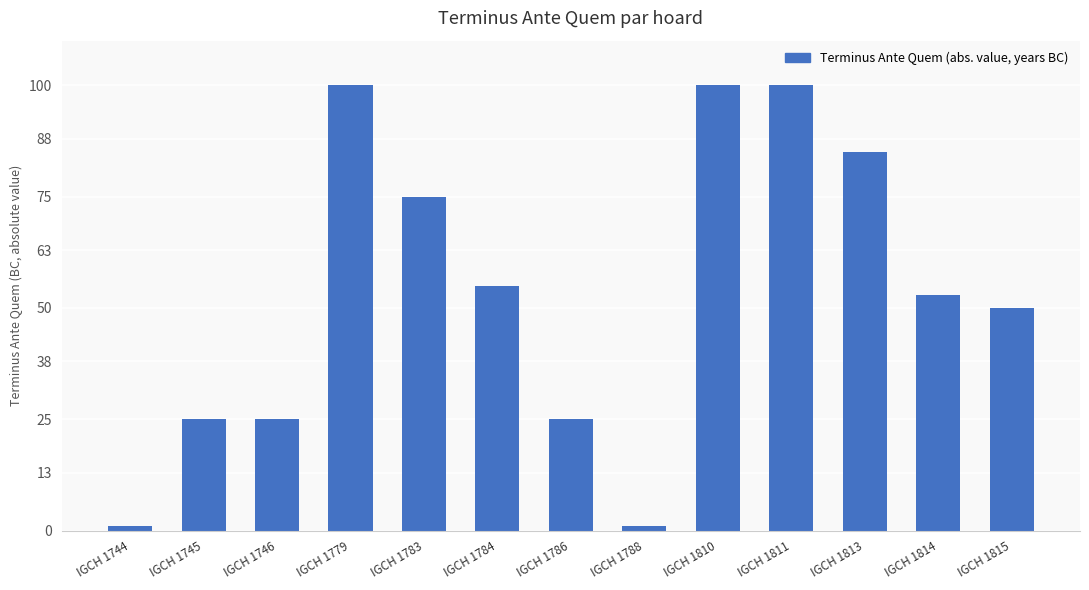

Between IGCH 1786 and IGCH 1788, which is larger?

IGCH 1786